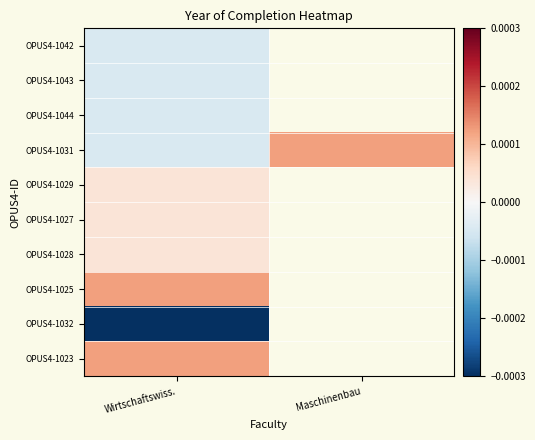

At which category is the sum across all series the highest?

Wirtschaftswiss.